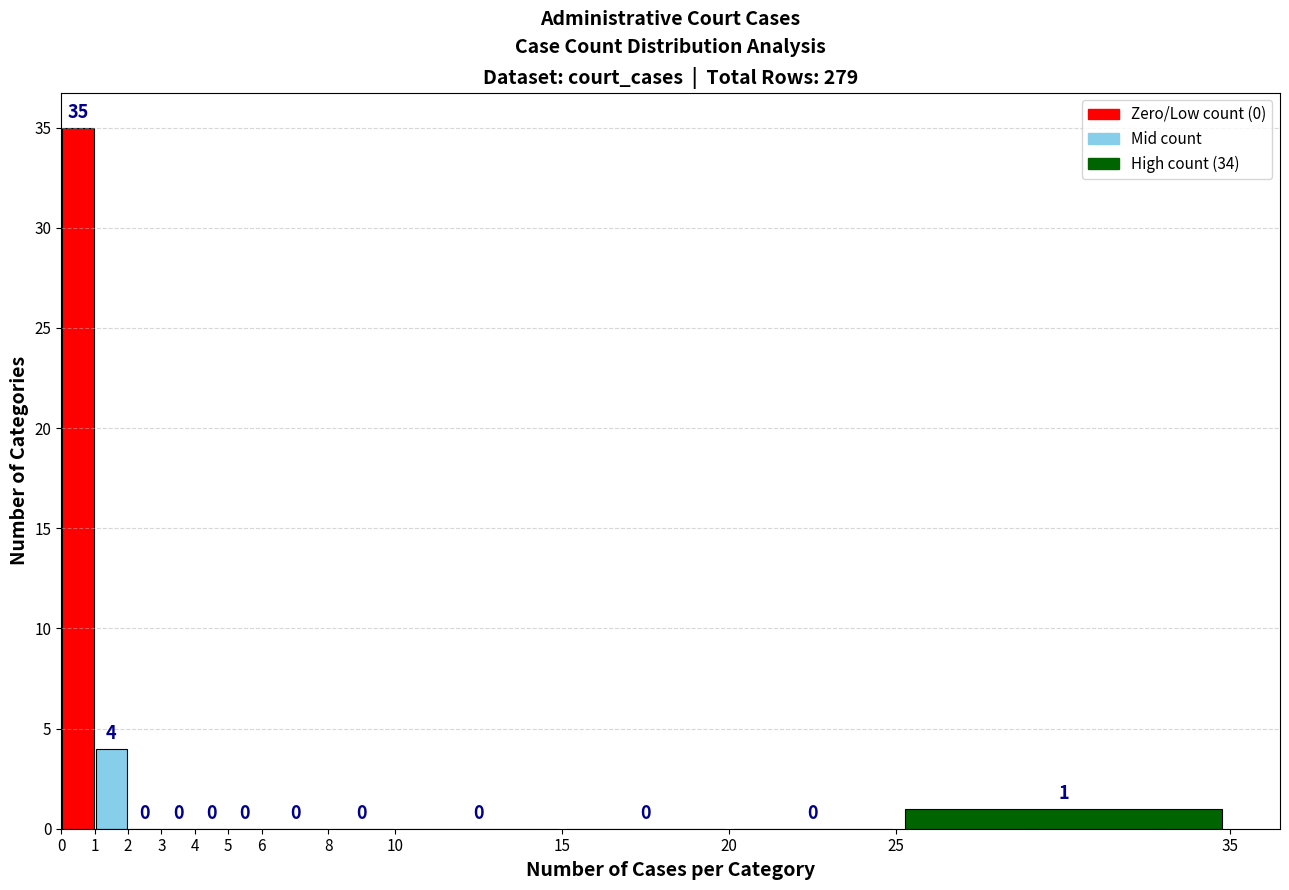

Reading left to right, transcribe this chart: for each bar, give the range it covers on the x-axis and its height.

0 to 1: 35
1 to 2: 4
2 to 3: 0
3 to 4: 0
4 to 5: 0
5 to 6: 0
6 to 8: 0
8 to 10: 0
10 to 15: 0
15 to 20: 0
20 to 25: 0
25 to 35: 1